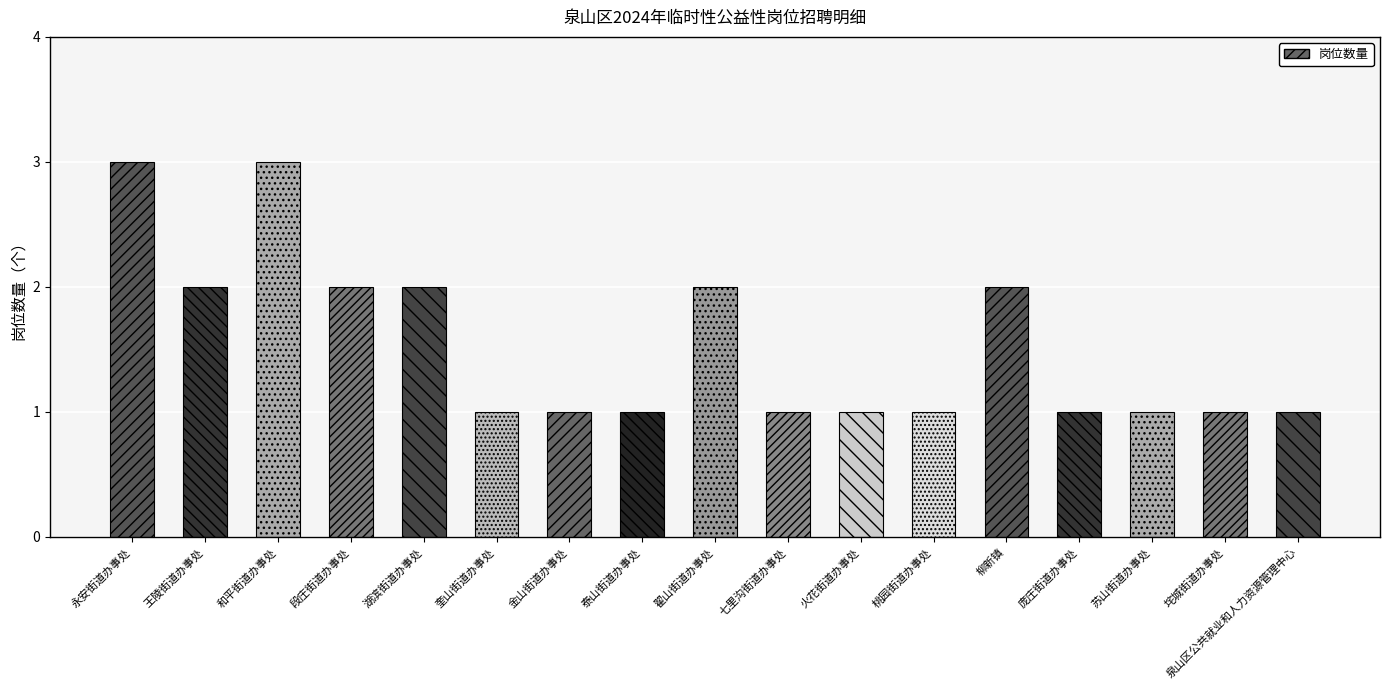

What is the value of the 14th bar from the left?

1